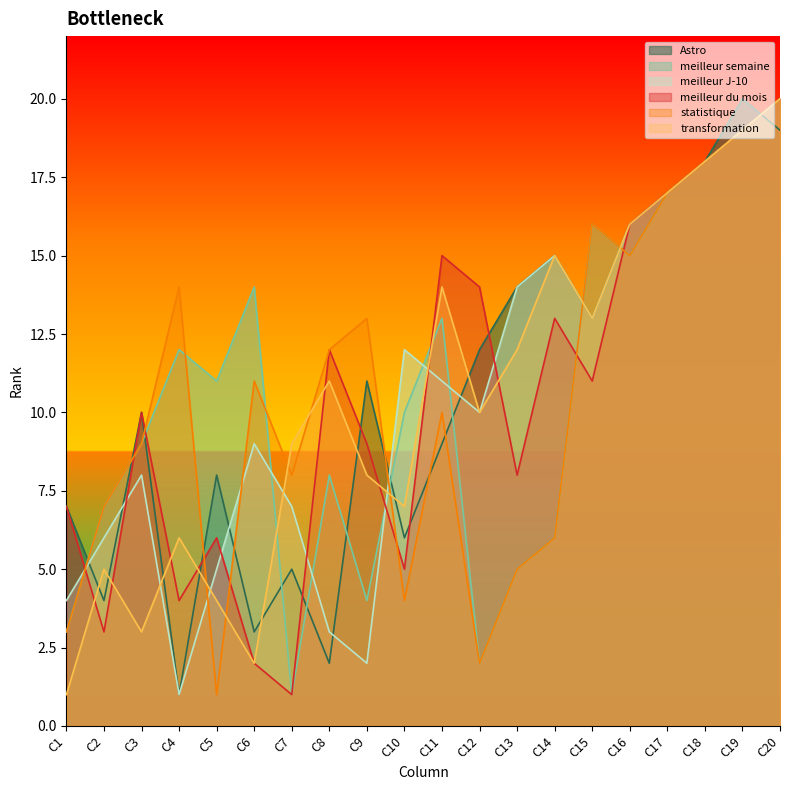

Which series has the largest total across all categories?

Astro